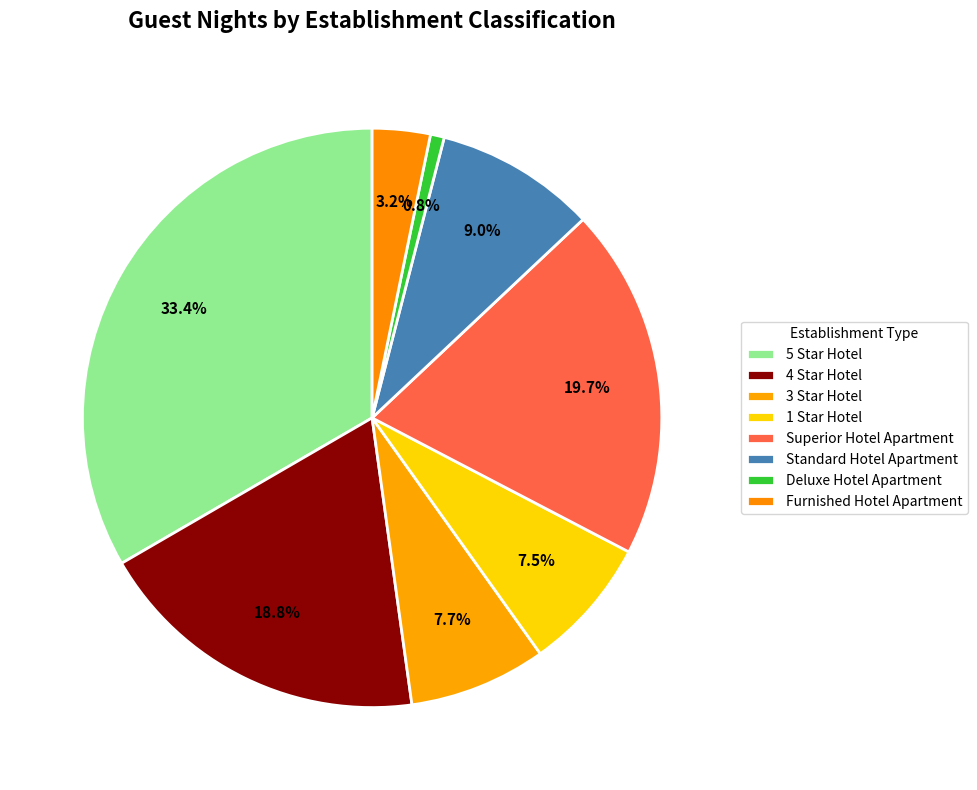

To the nearest percent, what is the difference between the 1 Star Hotel and Furnished Hotel Apartment slice percentages?

4%